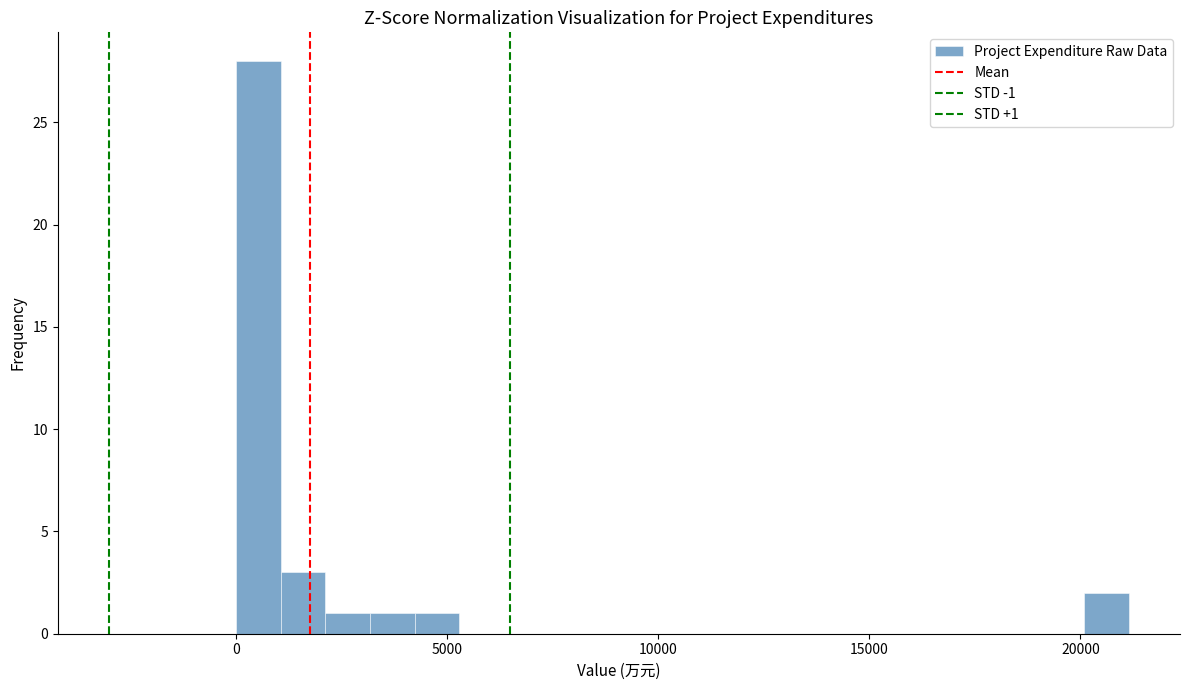

Read against the x-axis, roughly where is the centre of the tallest bar?

500